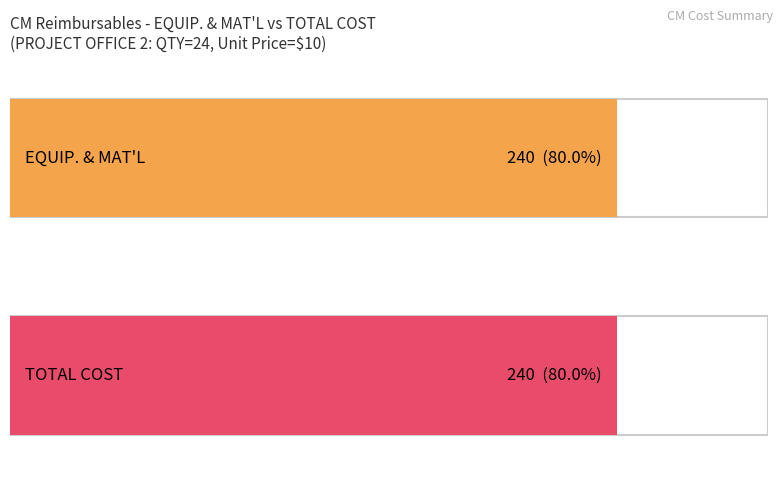

Does the chart contain any negative values?

No